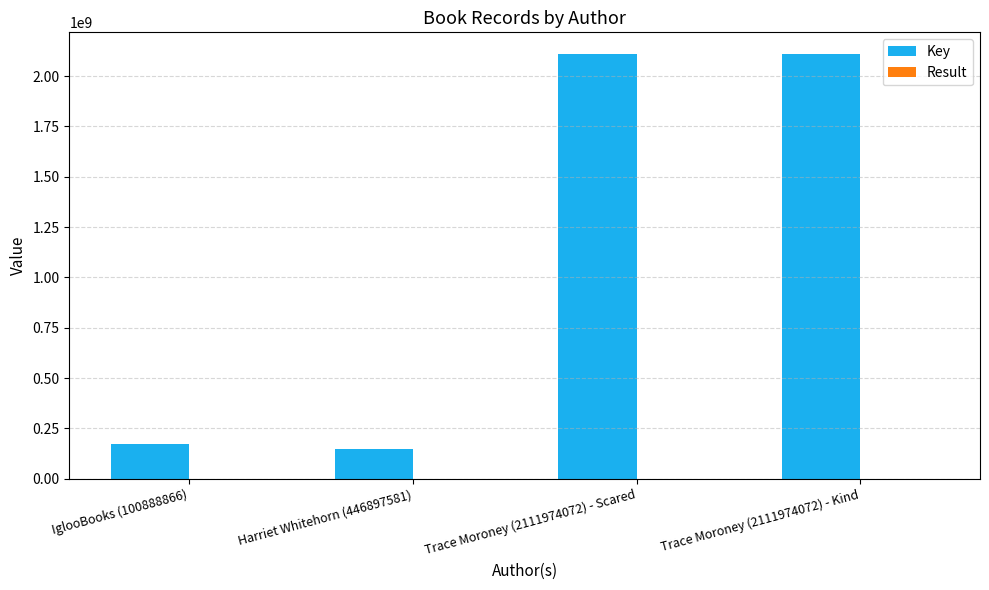

Read the Key value at IglooBooks (100888866).

171973211